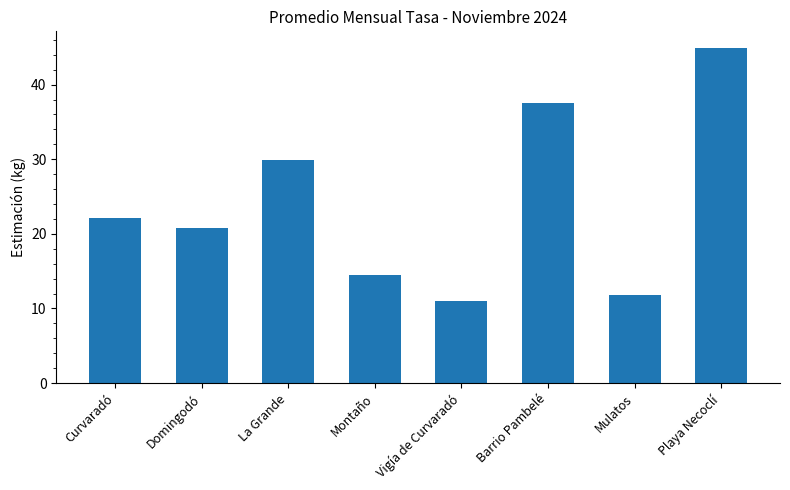

True or false: the data shows 20.8 at Domingodó.

True